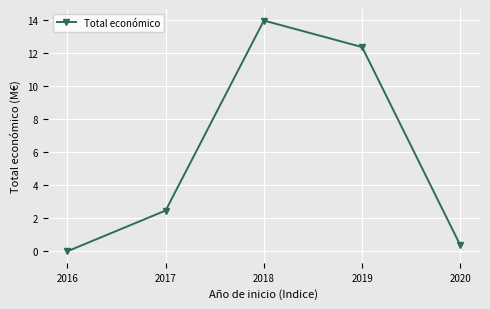

List the labels in order of value, largest first.

2018, 2019, 2017, 2020, 2016